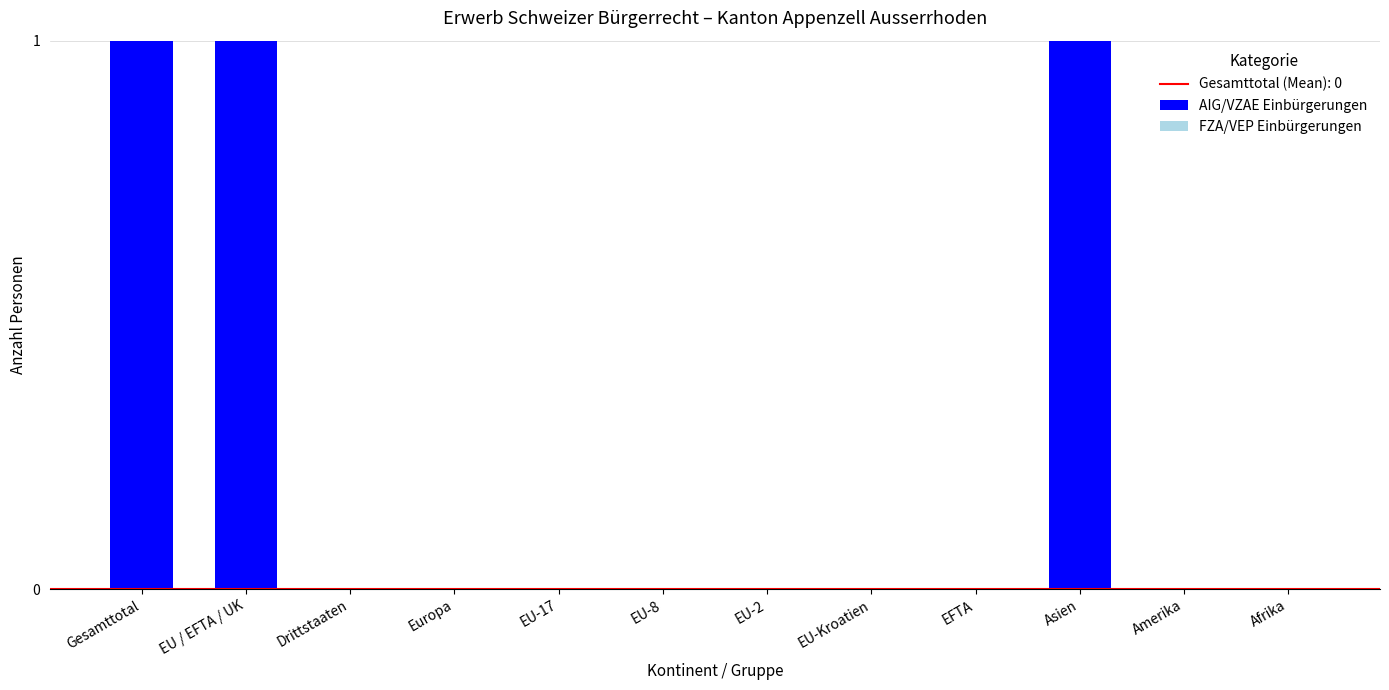

What is the sum of all values?

3